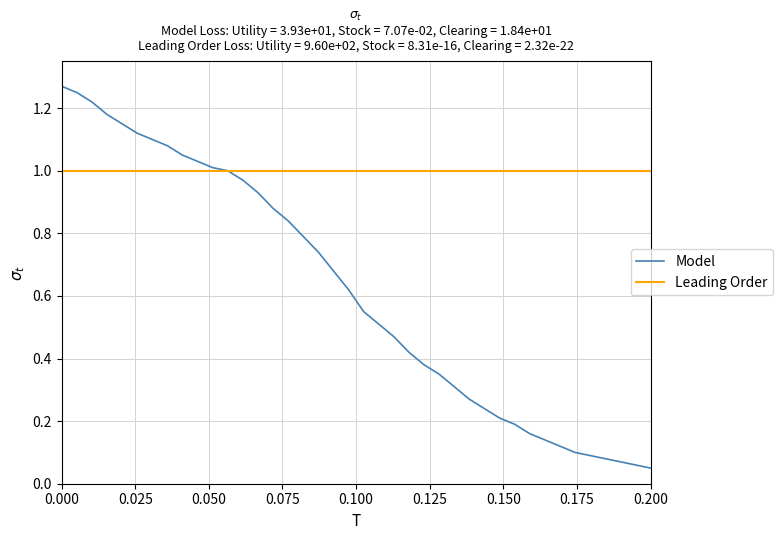

Which series has the largest range (max minus min)?

Model